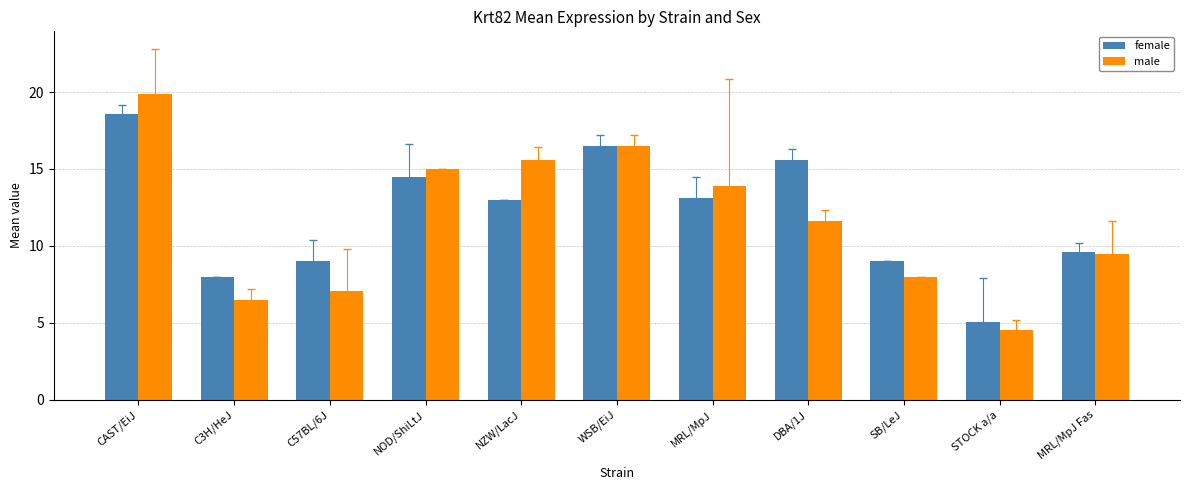

What value does the male series have at NZW/LacJ?

15.6